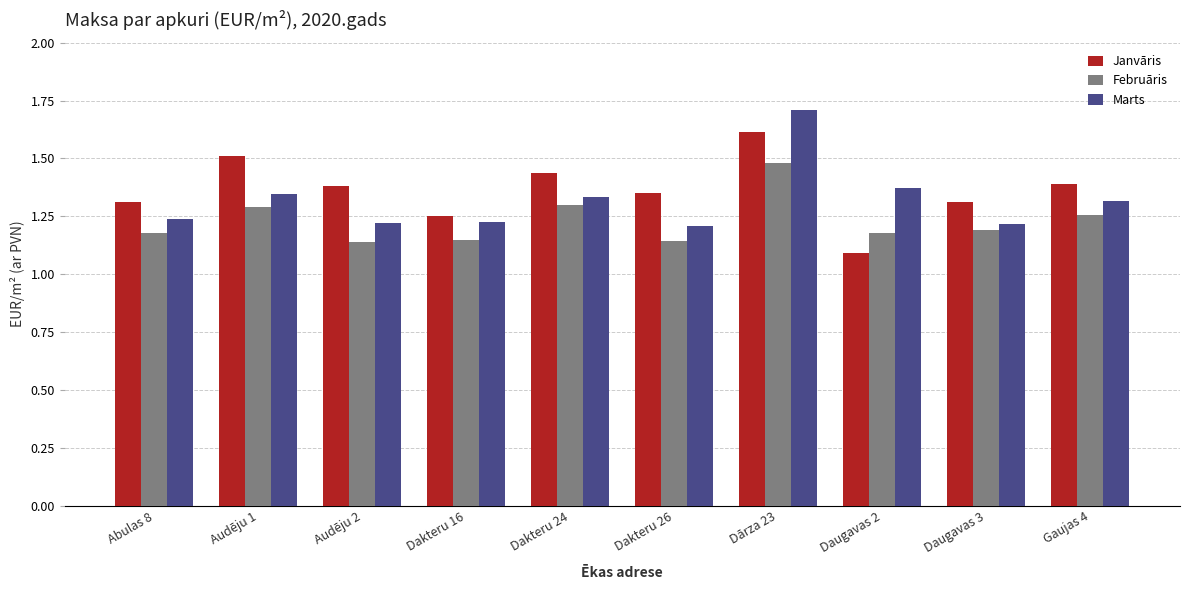

What is the total value across all series at Dakteru 16?

3.6